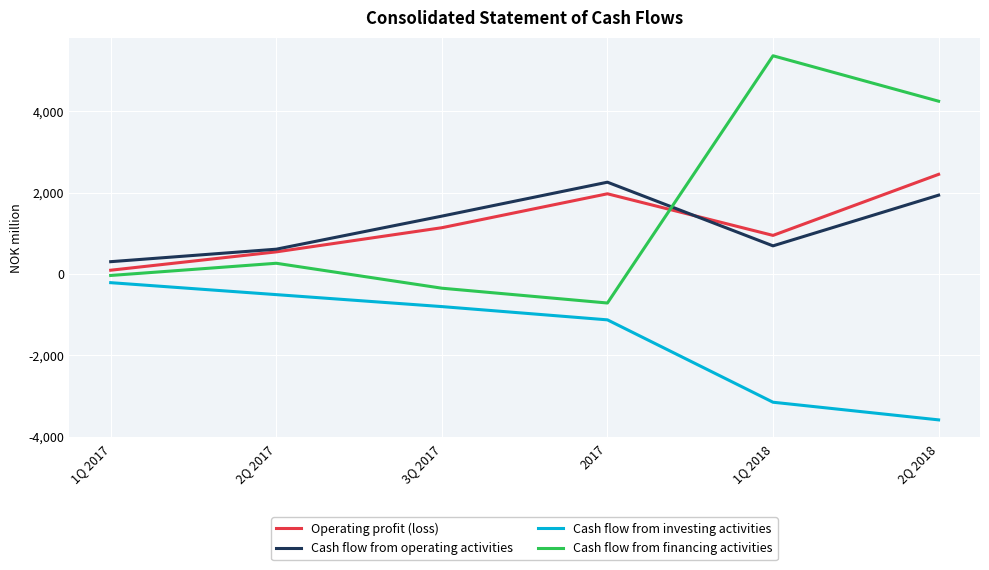

List the labels in order of Cash flow from financing activities value, smallest first.

2017, 3Q 2017, 1Q 2017, 2Q 2017, 2Q 2018, 1Q 2018